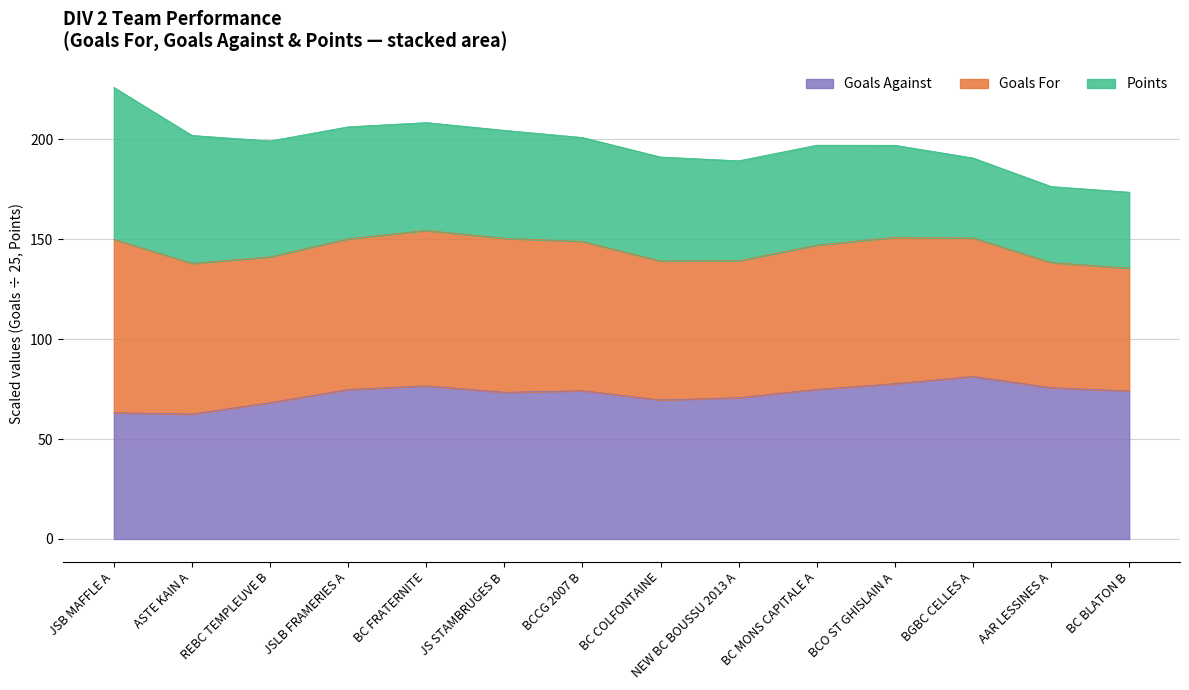

What is the label of the 8th point from the right?

BCCG 2007 B